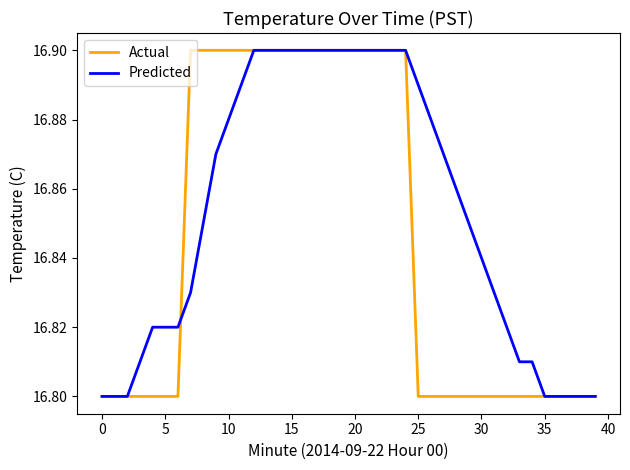

Which series has the largest total across all categories?

Predicted